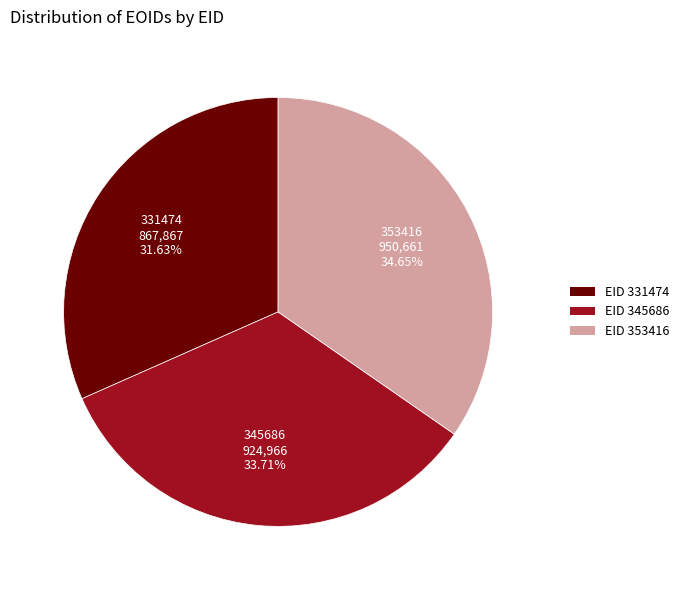

Rank the categories by value from highest to lowest.

EID 353416, EID 345686, EID 331474